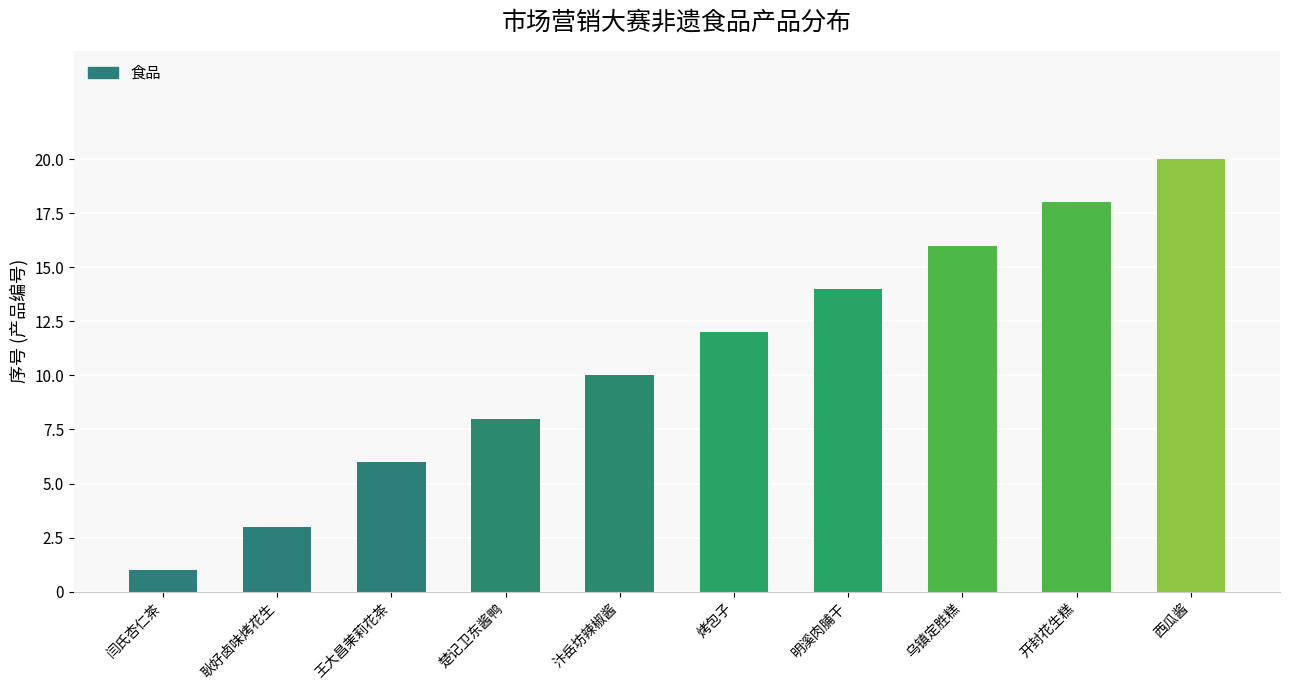

What is the label of the 1st bar from the left?

闫氏杏仁茶